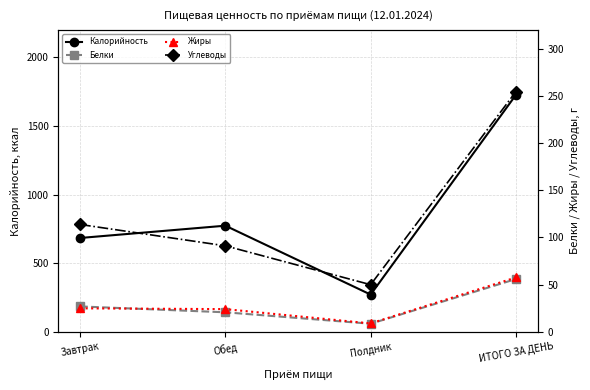

What is the difference between the Белки values at Полдник and Обед?

12.1